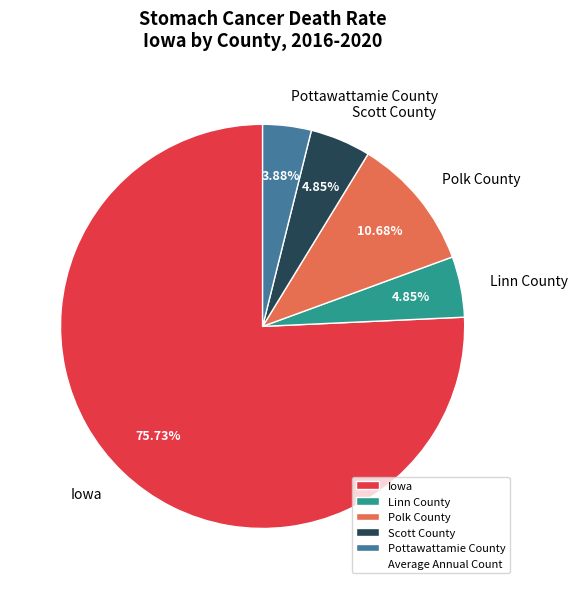

What is the smallest slice in the pie chart?

Pottawattamie County